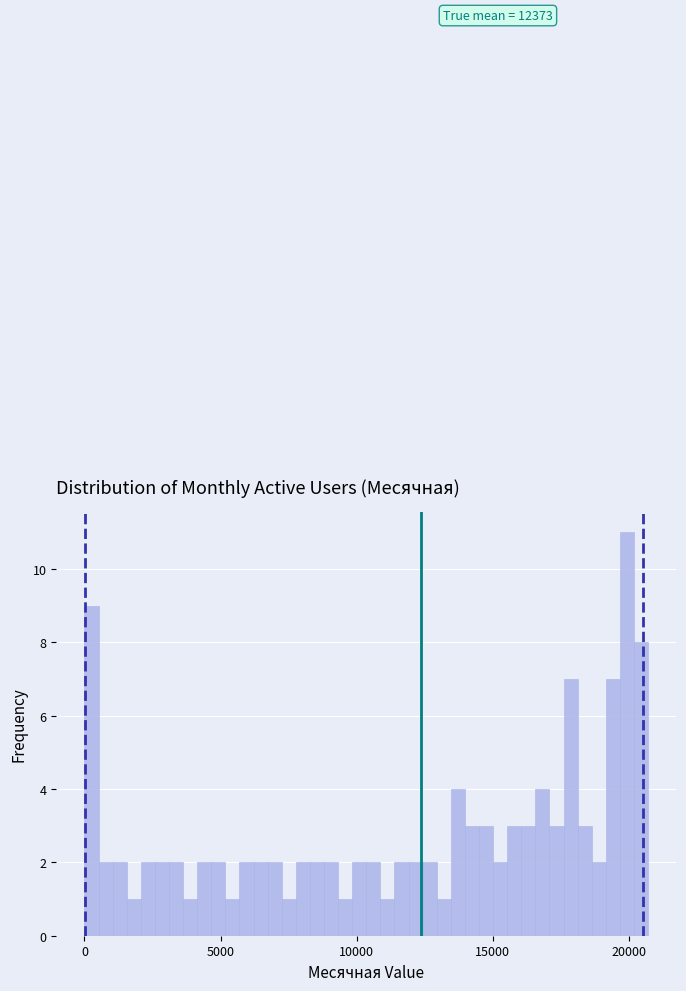

Around what value on the x-axis is the tallest bar? Give the approximate position of its centre, as read against the axis.

20000